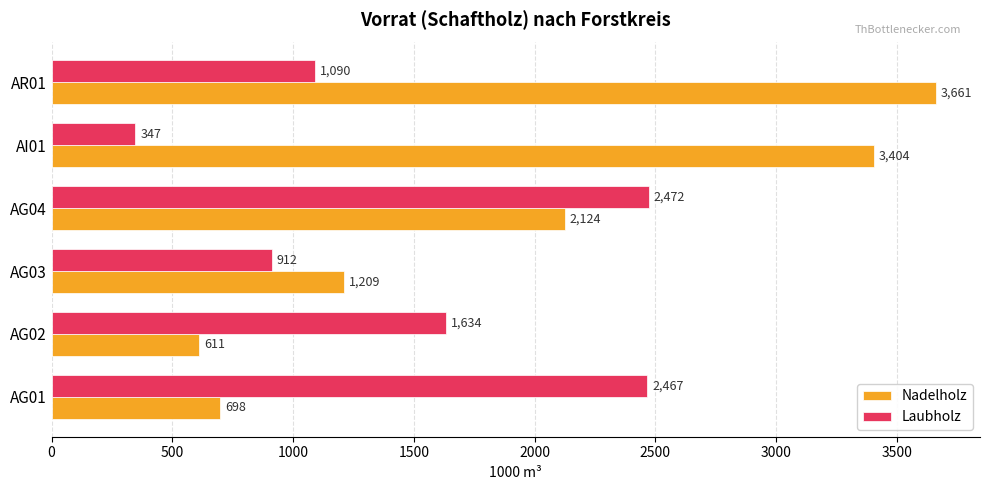

At which category is the sum across all series the highest?

AR01